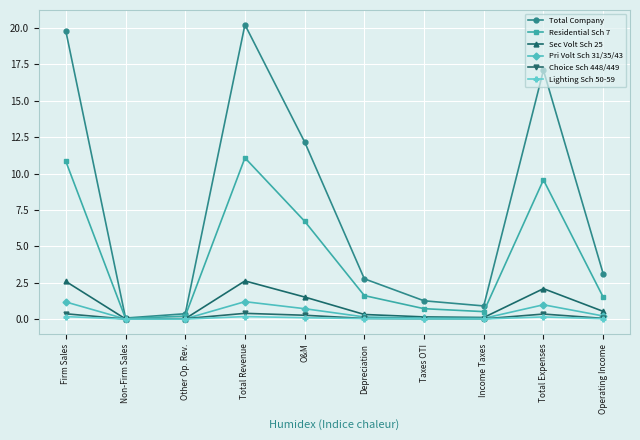

What is the value of the Lighting Sch 50-59 point at the 5th from the left?

0.1